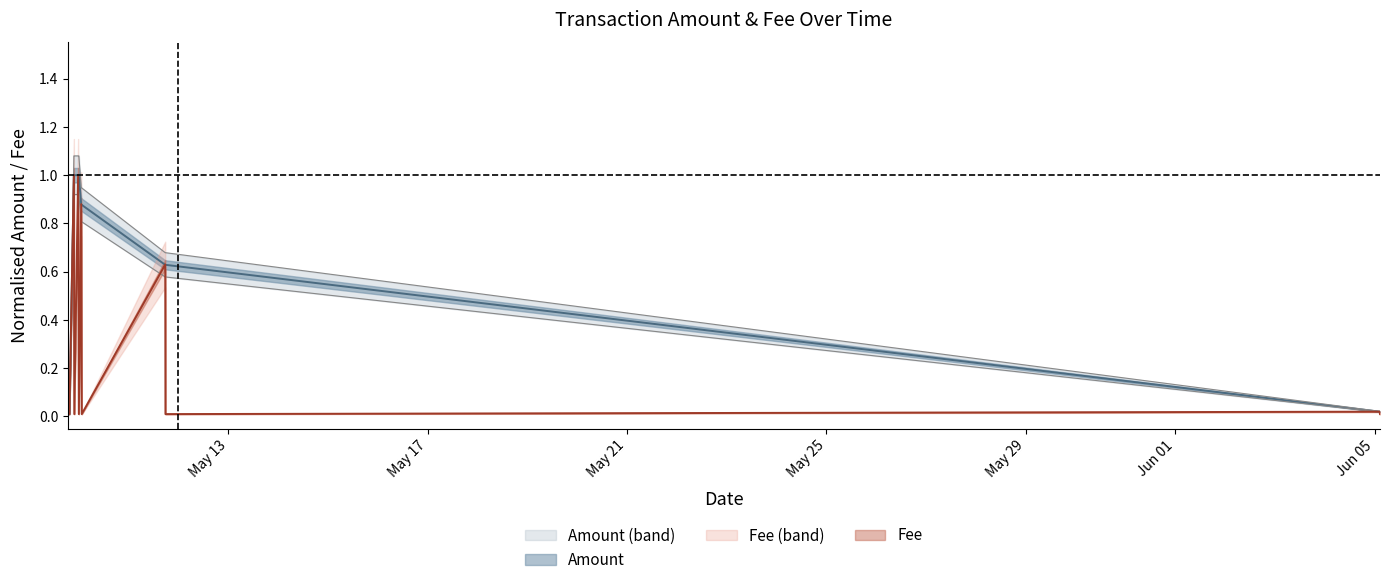

What is the approximate value of Fee at 2017-05-09 23:41:56?

1.0